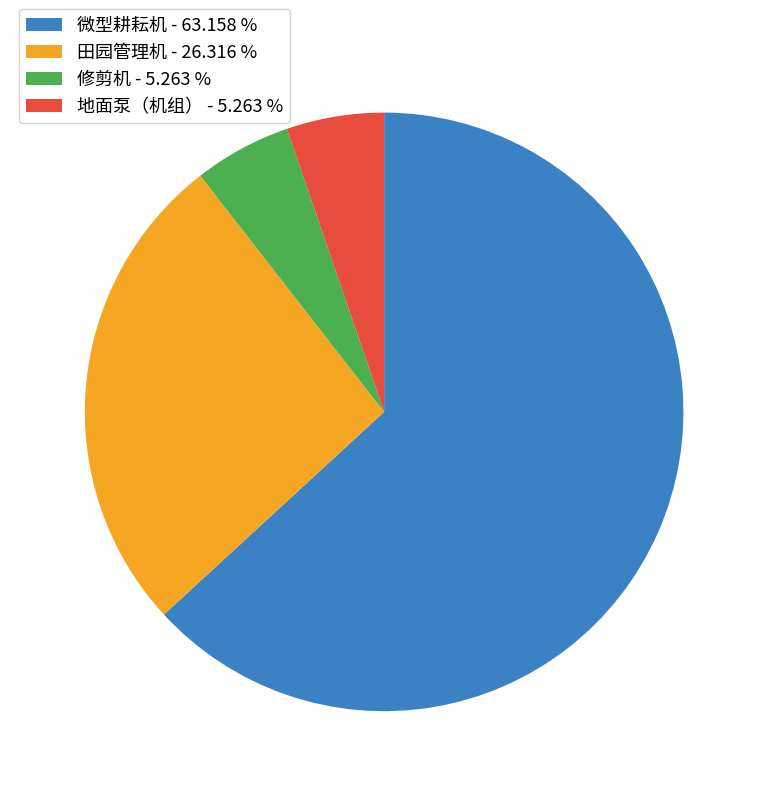

What is the ratio of the value at 修剪机 to the value at 地面泵（机组）?

1.0